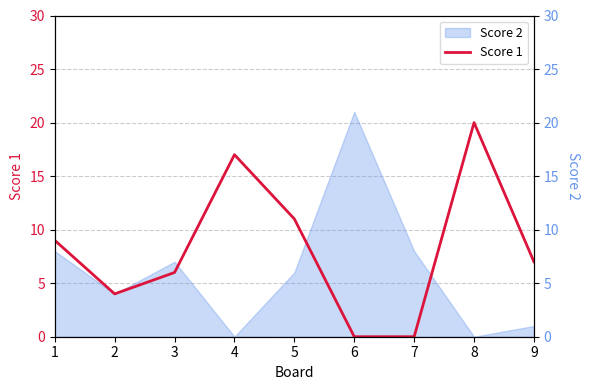

What is the average value?

8